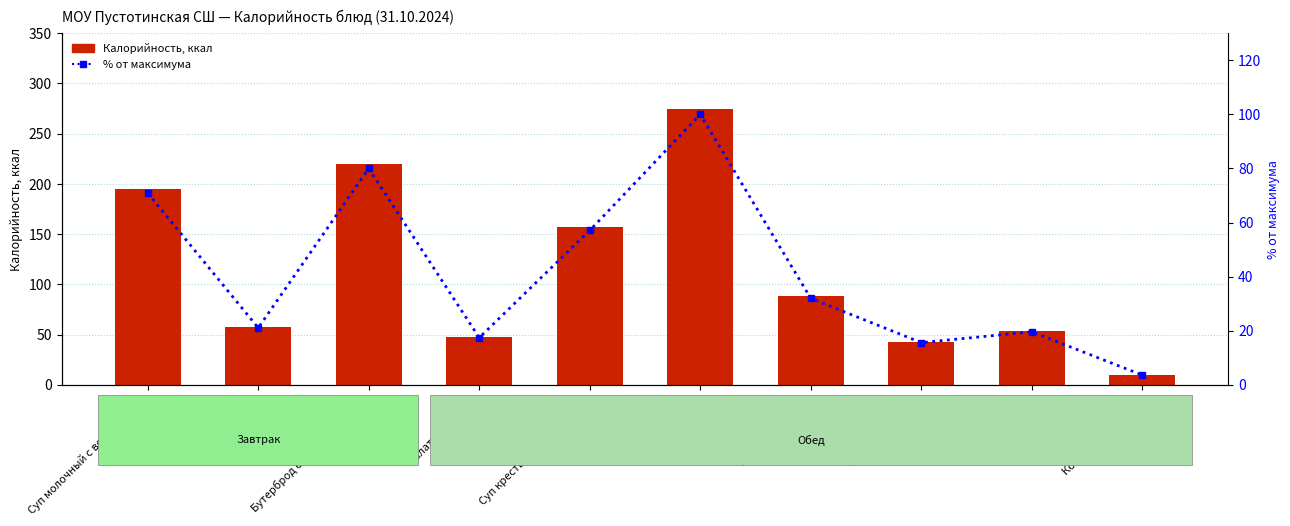

At how many categories does at least one series exceed 68?

5